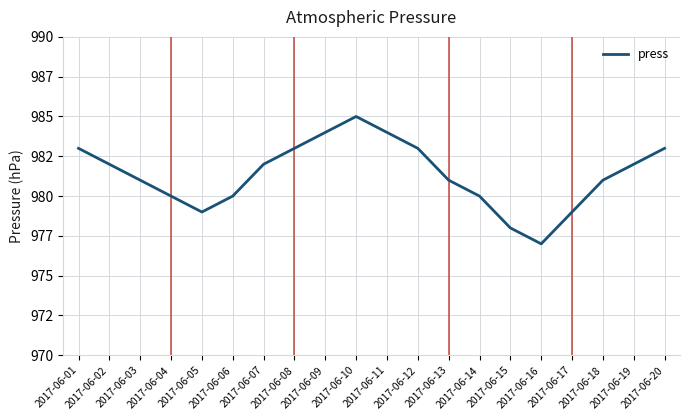

Is this an area chart (filled region under the line)?

No